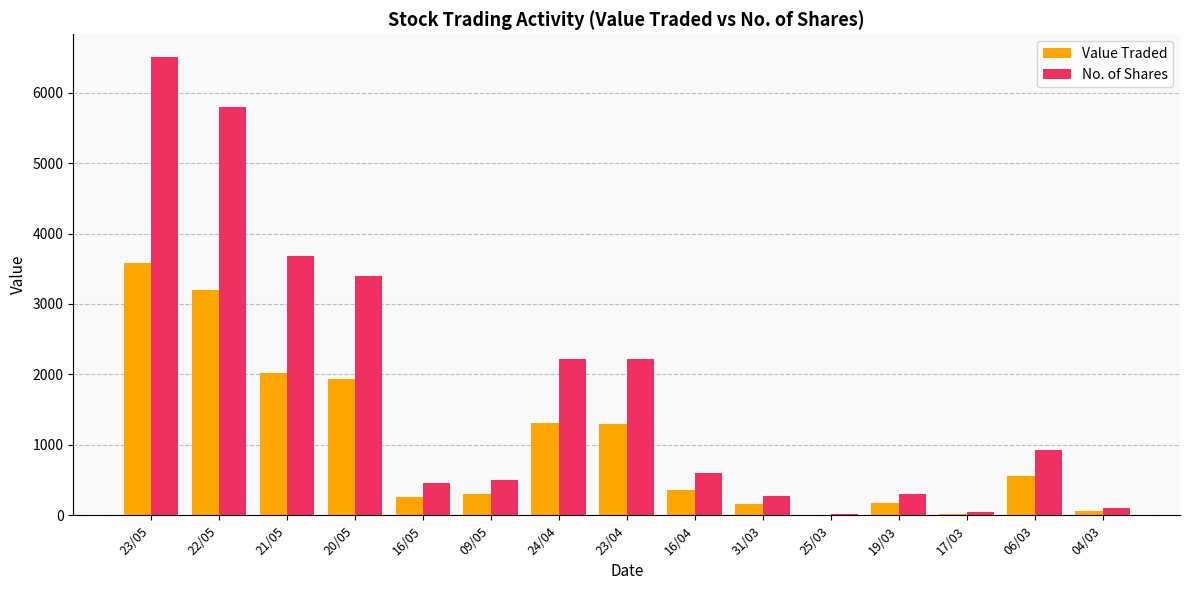

Between 23/04 and 17/03, which series saw the biggest shift?

No. of Shares